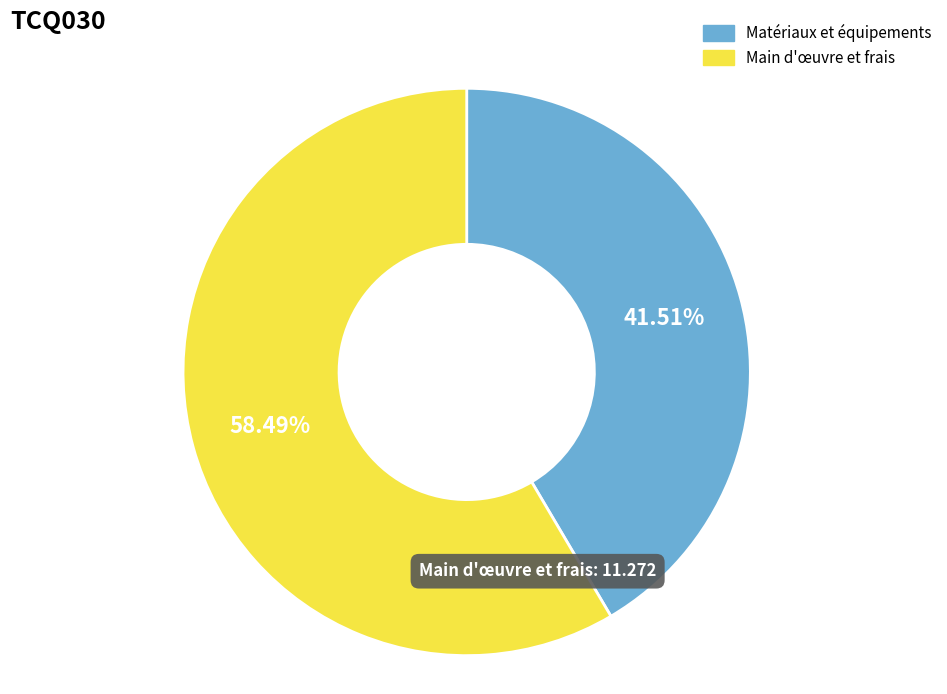

How many slices are in this pie chart?

2